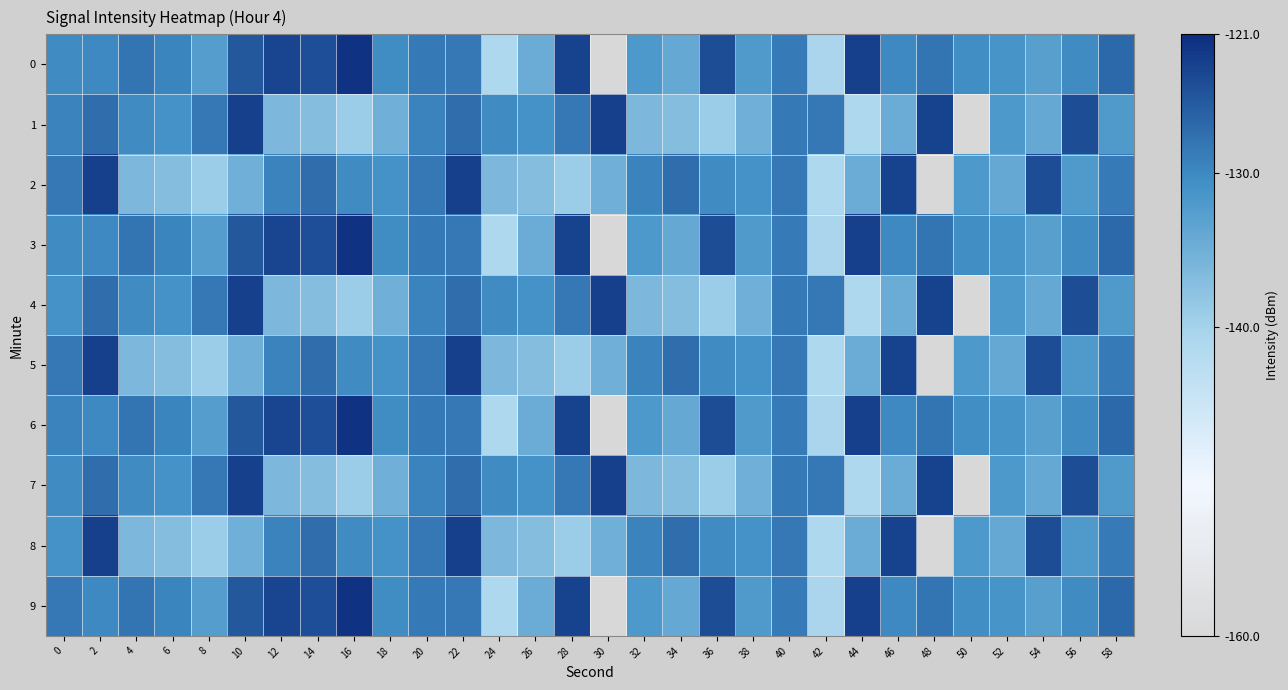

Reading left to right, what are all the values shown in this chart?

0: 0=-130.3	2=-130.1	4=-128.1	6=-129.7	8=-132.5	10=-125.3	12=-123.4	14=-124.3	16=-121.5	18=-130.4	20=-128.6	22=-128.4	24=-141.0	26=-134.6	28=-123.1	30=-160.5	32=-132.0	34=-134.1	36=-124.1	38=-132.1	40=-128.7	42=-140.4	44=-122.9	46=-130.0	48=-128.1	50=-130.5	52=-131.2	54=-132.9	56=-130.2	58=-126.9
1: 0=-129.4	2=-127.4	4=-130.3	6=-131.0	8=-128.5	10=-123.0	12=-136.3	14=-137.1	16=-139.1	18=-135.1	20=-129.4	22=-127.4	24=-130.3	26=-131.0	28=-128.5	30=-123.0	32=-136.3	34=-137.1	36=-139.1	38=-135.1	40=-128.6	42=-128.4	44=-141.0	46=-134.6	48=-123.1	50=-160.5	52=-132.0	54=-134.1	56=-124.1	58=-132.1
2: 0=-128.5	2=-123.0	4=-136.3	6=-137.1	8=-139.1	10=-135.1	12=-129.4	14=-127.4	16=-130.3	18=-131.0	20=-128.5	22=-123.0	24=-136.3	26=-137.1	28=-139.1	30=-135.1	32=-129.4	34=-127.4	36=-130.3	38=-131.0	40=-128.4	42=-141.0	44=-134.6	46=-123.1	48=-160.5	50=-132.0	52=-134.1	54=-124.1	56=-132.1	58=-128.7
3: 0=-130.3	2=-130.1	4=-128.1	6=-129.7	8=-132.5	10=-125.3	12=-123.4	14=-124.3	16=-121.5	18=-130.4	20=-128.6	22=-128.4	24=-141.0	26=-134.6	28=-123.1	30=-160.5	32=-132.0	34=-134.1	36=-124.1	38=-132.1	40=-128.7	42=-140.4	44=-122.9	46=-130.0	48=-128.1	50=-130.5	52=-131.2	54=-132.9	56=-130.2	58=-126.9
4: 0=-131.0	2=-127.4	4=-130.3	6=-131.0	8=-128.5	10=-123.0	12=-136.3	14=-137.1	16=-139.1	18=-135.1	20=-129.4	22=-127.4	24=-130.3	26=-131.0	28=-128.5	30=-123.0	32=-136.3	34=-137.1	36=-139.1	38=-135.1	40=-128.6	42=-128.4	44=-141.0	46=-134.6	48=-123.1	50=-160.5	52=-132.0	54=-134.1	56=-124.1	58=-132.1
5: 0=-128.5	2=-123.0	4=-136.3	6=-137.1	8=-139.1	10=-135.1	12=-129.4	14=-127.4	16=-130.3	18=-131.0	20=-128.5	22=-123.0	24=-136.3	26=-137.1	28=-139.1	30=-135.1	32=-129.4	34=-127.4	36=-130.3	38=-131.0	40=-128.4	42=-141.0	44=-134.6	46=-123.1	48=-160.5	50=-132.0	52=-134.1	54=-124.1	56=-132.1	58=-128.7
6: 0=-129.4	2=-130.1	4=-128.1	6=-129.7	8=-132.5	10=-125.3	12=-123.4	14=-124.3	16=-121.5	18=-130.4	20=-128.6	22=-128.4	24=-141.0	26=-134.6	28=-123.1	30=-160.5	32=-132.0	34=-134.1	36=-124.1	38=-132.1	40=-128.7	42=-140.4	44=-122.9	46=-130.0	48=-128.1	50=-130.5	52=-131.2	54=-132.9	56=-130.2	58=-126.9
7: 0=-130.3	2=-127.4	4=-130.3	6=-131.0	8=-128.5	10=-123.0	12=-136.3	14=-137.1	16=-139.1	18=-135.1	20=-129.4	22=-127.4	24=-130.3	26=-131.0	28=-128.5	30=-123.0	32=-136.3	34=-137.1	36=-139.1	38=-135.1	40=-128.6	42=-128.4	44=-141.0	46=-134.6	48=-123.1	50=-160.5	52=-132.0	54=-134.1	56=-124.1	58=-132.1
8: 0=-131.0	2=-123.0	4=-136.3	6=-137.1	8=-139.1	10=-135.1	12=-129.4	14=-127.4	16=-130.3	18=-131.0	20=-128.5	22=-123.0	24=-136.3	26=-137.1	28=-139.1	30=-135.1	32=-129.4	34=-127.4	36=-130.3	38=-131.0	40=-128.4	42=-141.0	44=-134.6	46=-123.1	48=-160.5	50=-132.0	52=-134.1	54=-124.1	56=-132.1	58=-128.7
9: 0=-128.5	2=-130.1	4=-128.1	6=-129.7	8=-132.5	10=-125.3	12=-123.4	14=-124.3	16=-121.5	18=-130.4	20=-128.6	22=-128.4	24=-141.0	26=-134.6	28=-123.1	30=-160.5	32=-132.0	34=-134.1	36=-124.1	38=-132.1	40=-128.7	42=-140.4	44=-122.9	46=-130.0	48=-128.1	50=-130.5	52=-131.2	54=-132.9	56=-130.2	58=-126.9